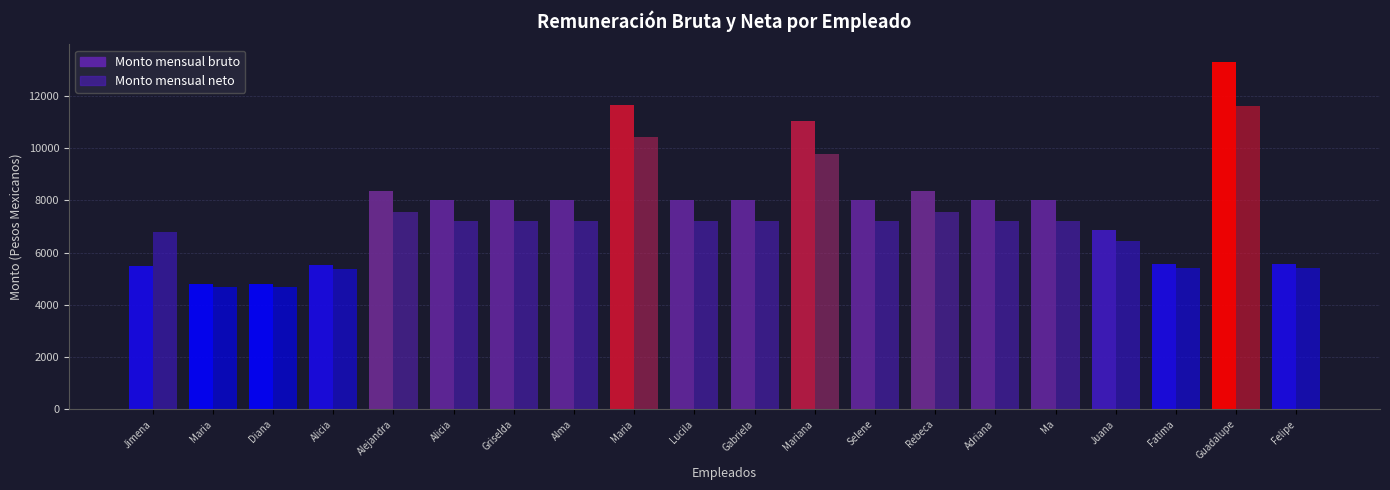

How many groups of bars are there?

20